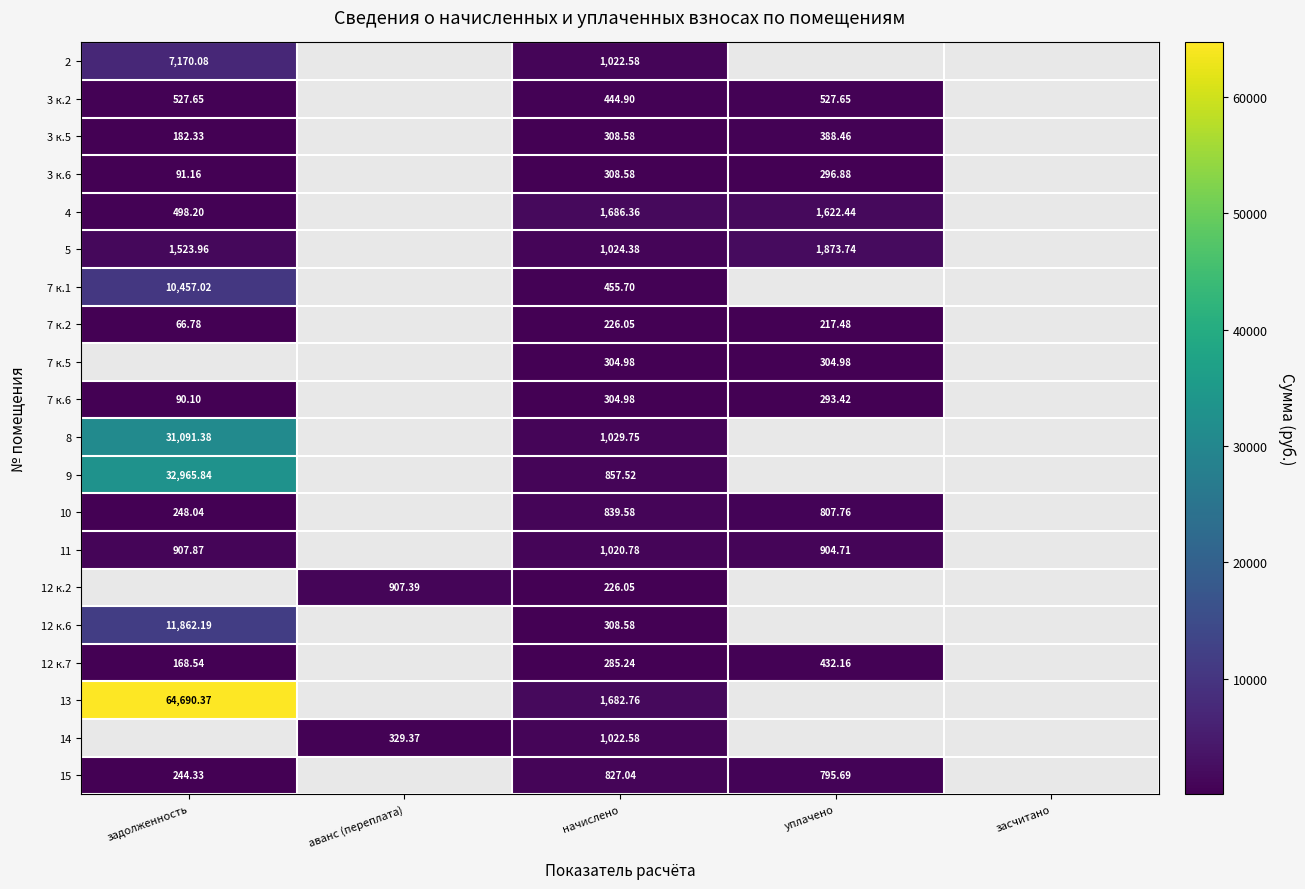

Is the value of 7 к.1 at задолженность greater than the value of 4 at задолженность?

Yes